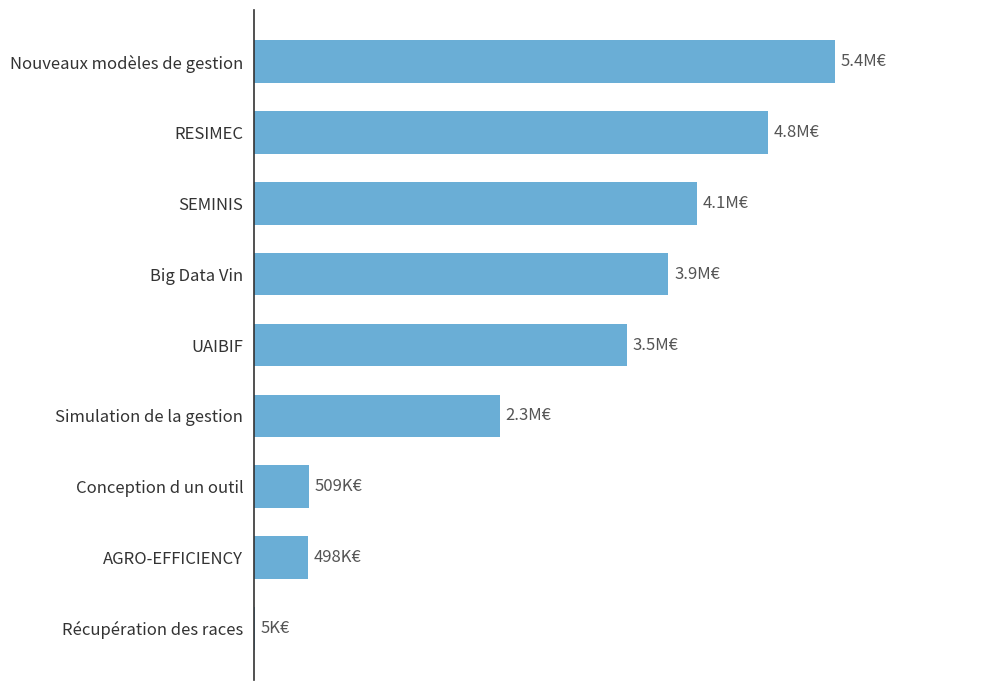

Are the bars horizontal?

Yes